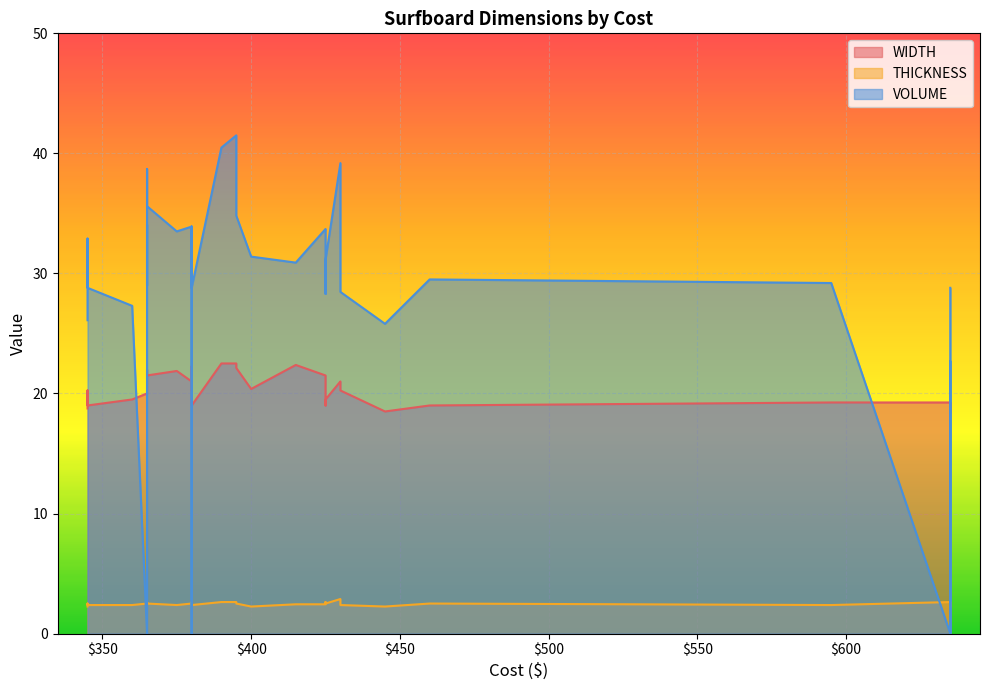

Rank the series by their average value, from lowest to highest.

THICKNESS, WIDTH, VOLUME